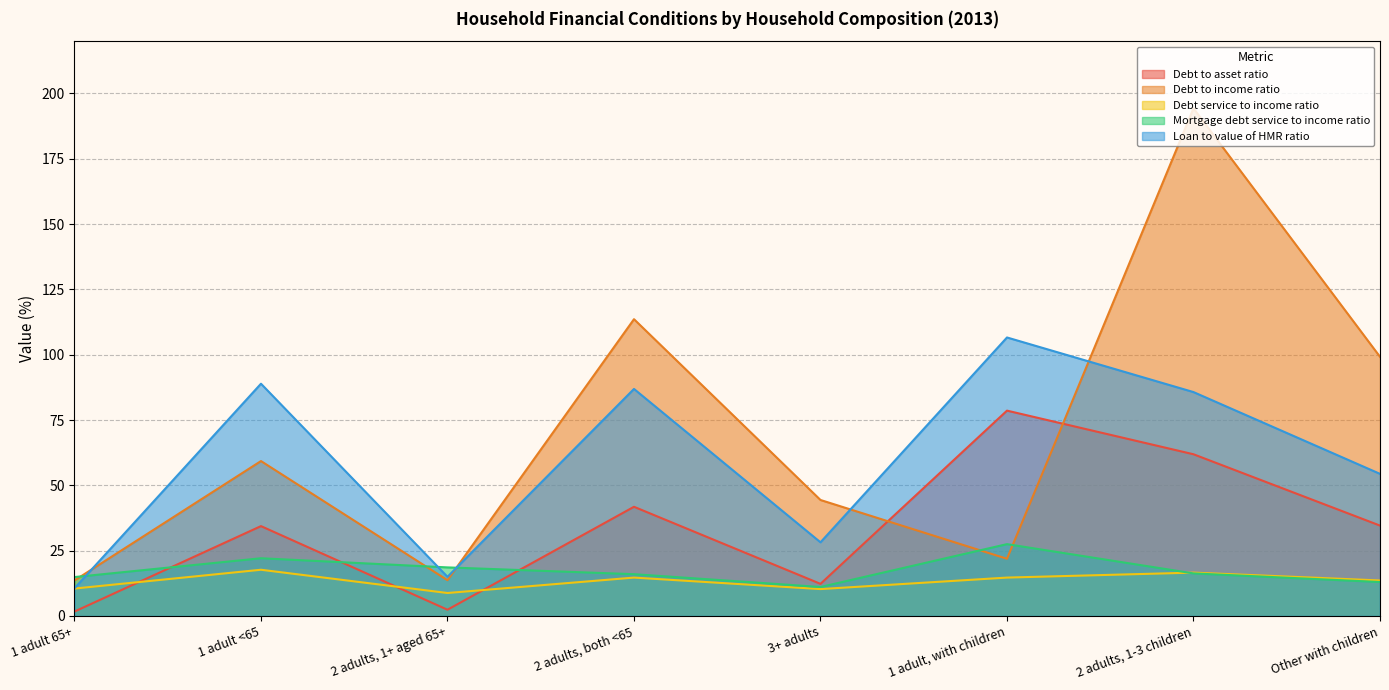

At which label does Debt to asset ratio reach its peak?

1 adult, with children